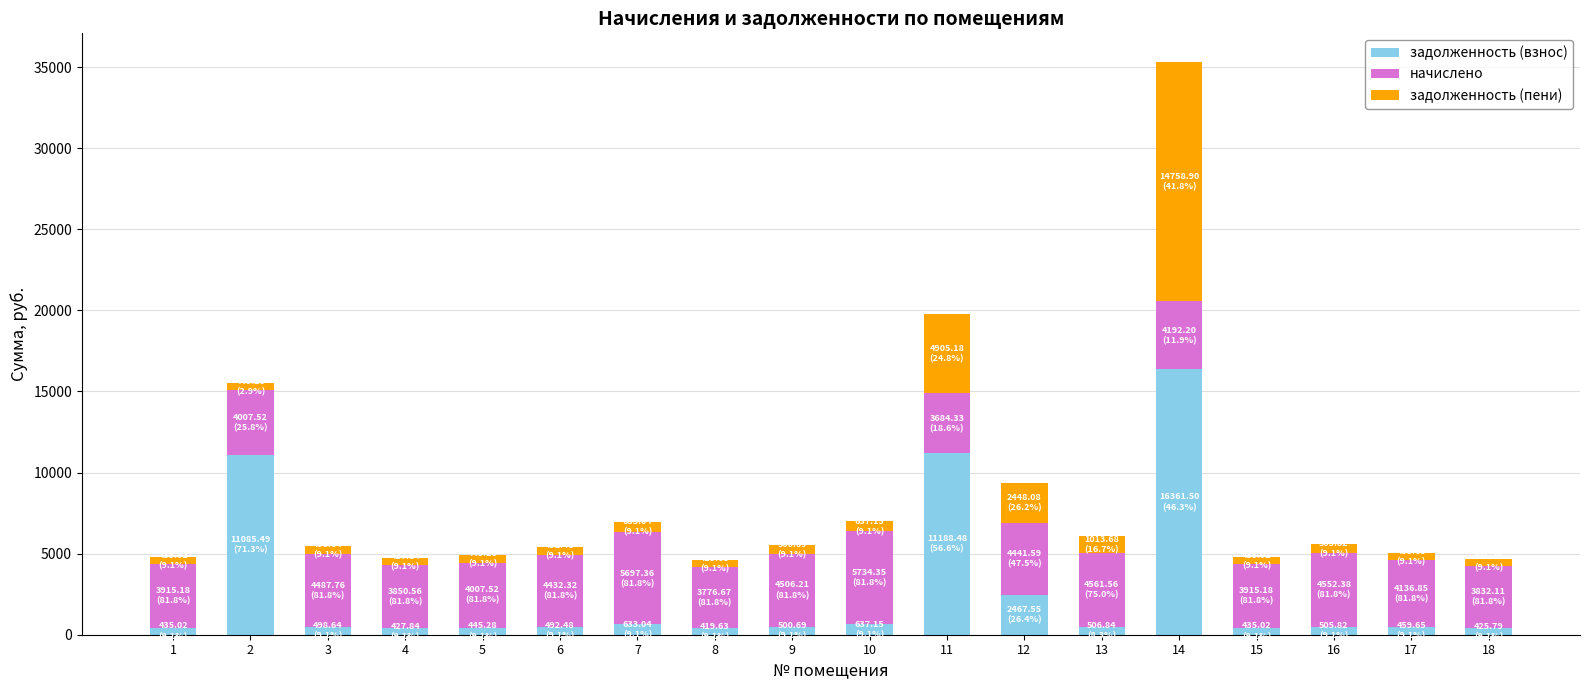

At which category is the sum across all series the highest?

14